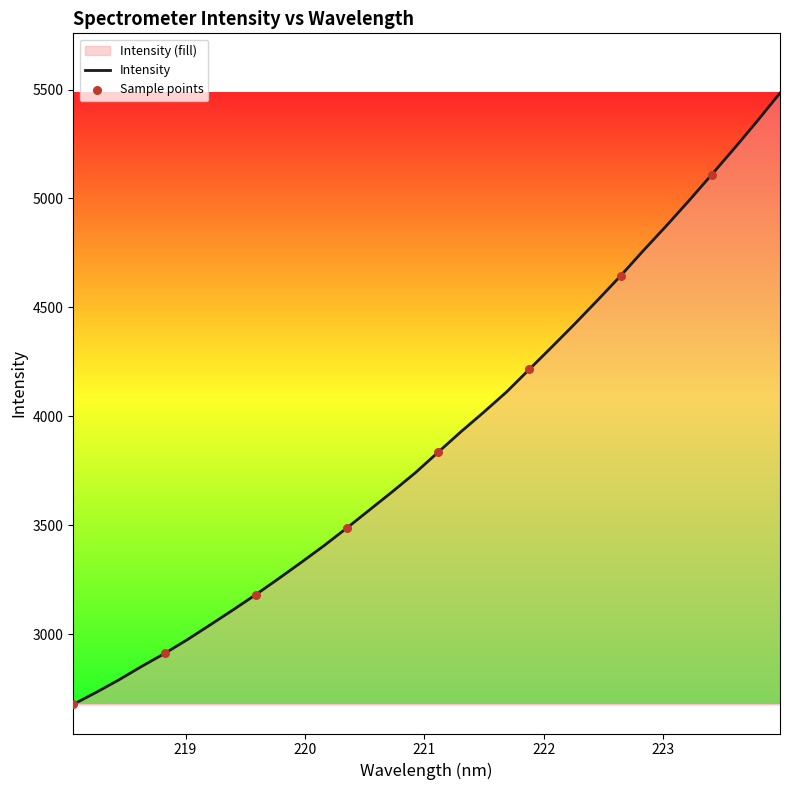

What is the ratio of the value at 223.0264 to the value at 219.9712?

1.5